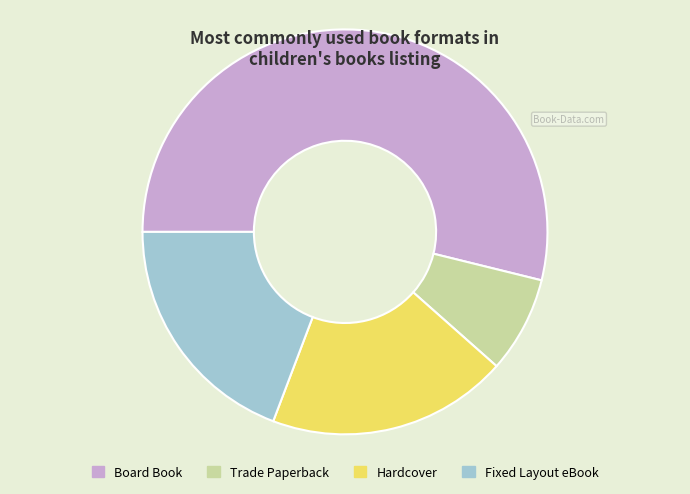

Is Board Book the majority of the pie?

Yes